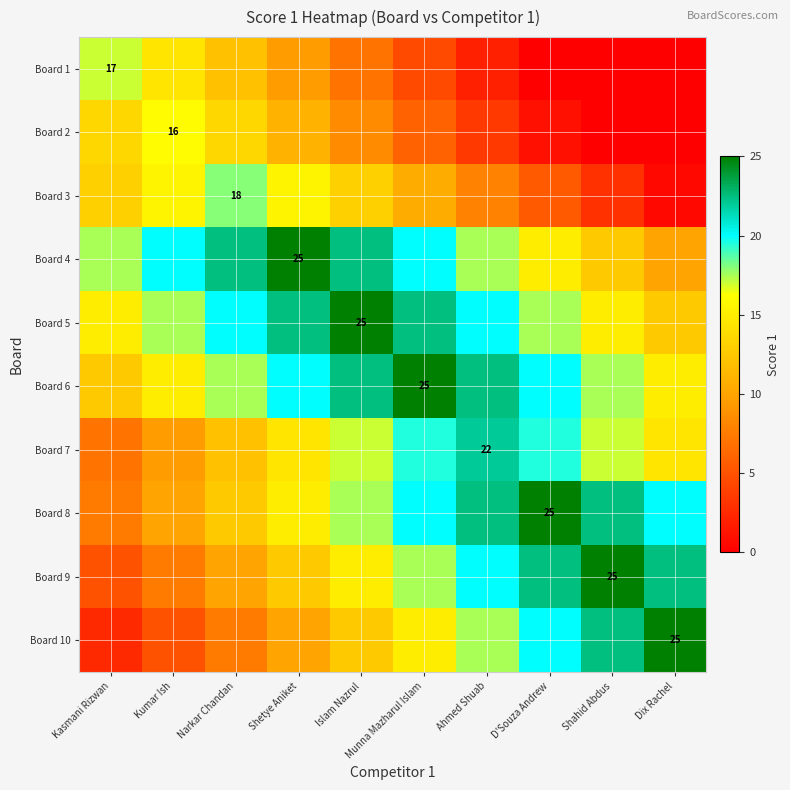

List the series in order of their peak value, highest first.

Board 4, Board 5, Board 6, Board 8, Board 9, Board 10, Board 7, Board 3, Board 1, Board 2